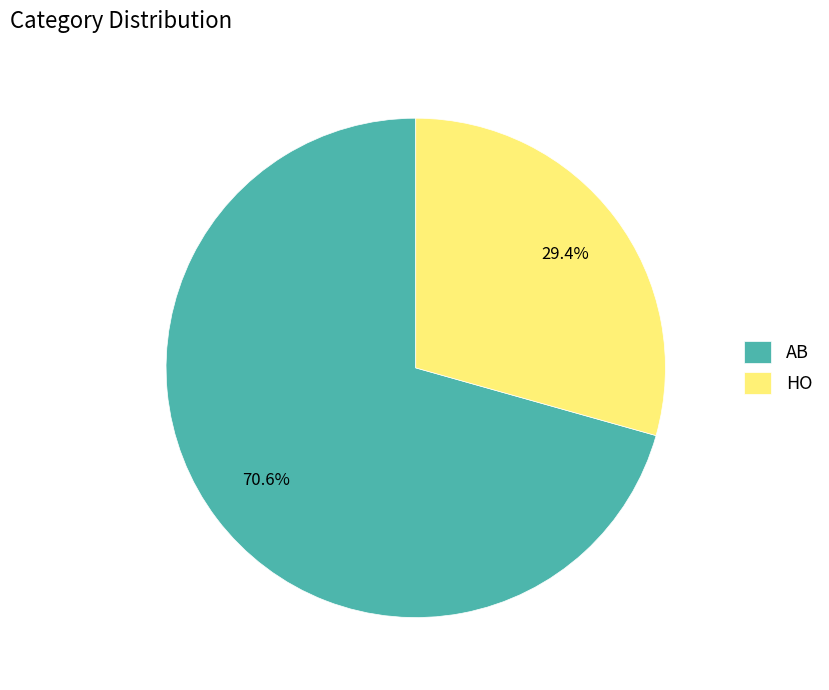

Between HO and AB, which is larger?

AB